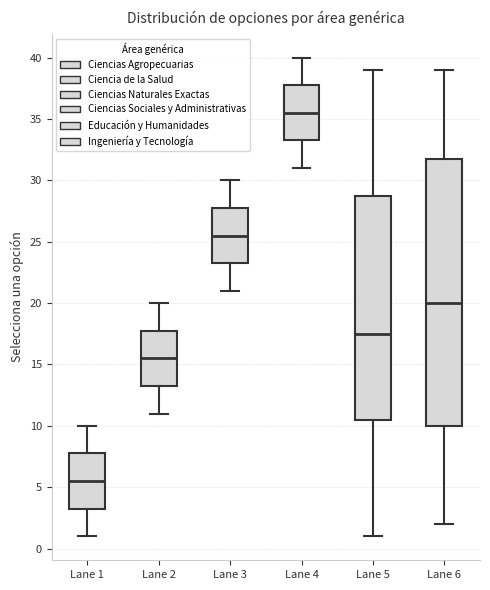

Which box is the tallest, from its lower edge to its upper edge?

Lane 6